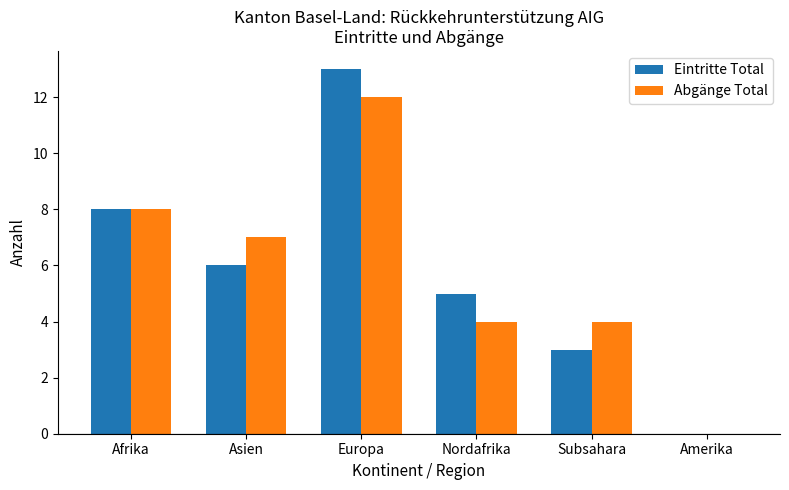

Are the bars horizontal?

No